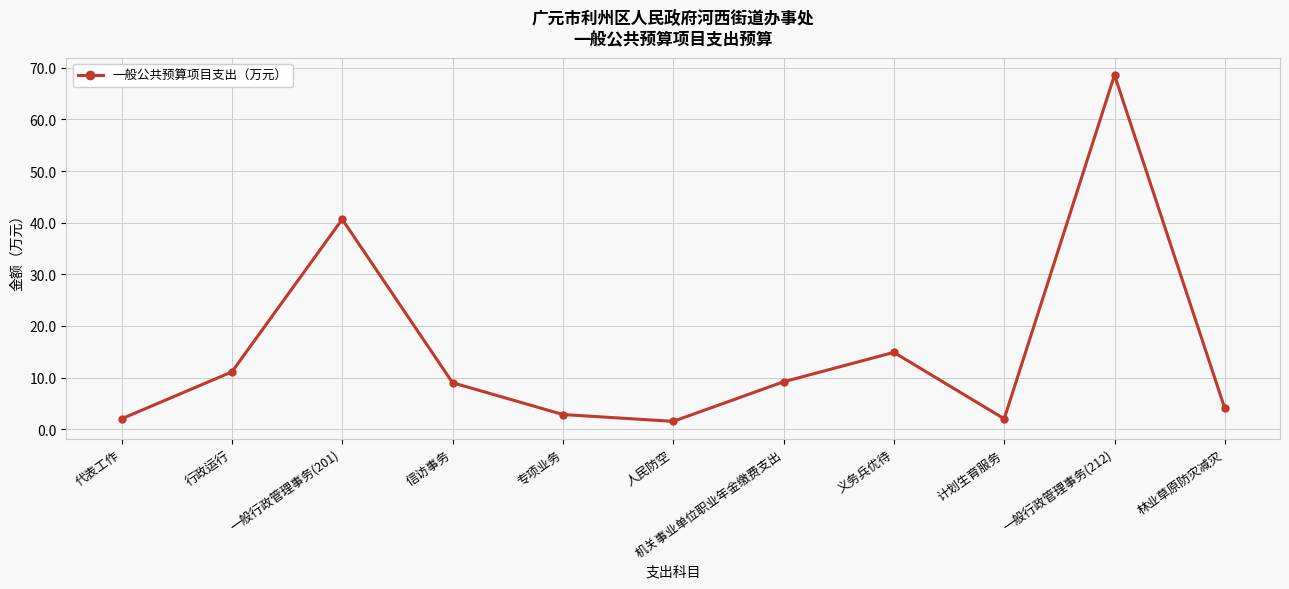

What is the average value?

15.1